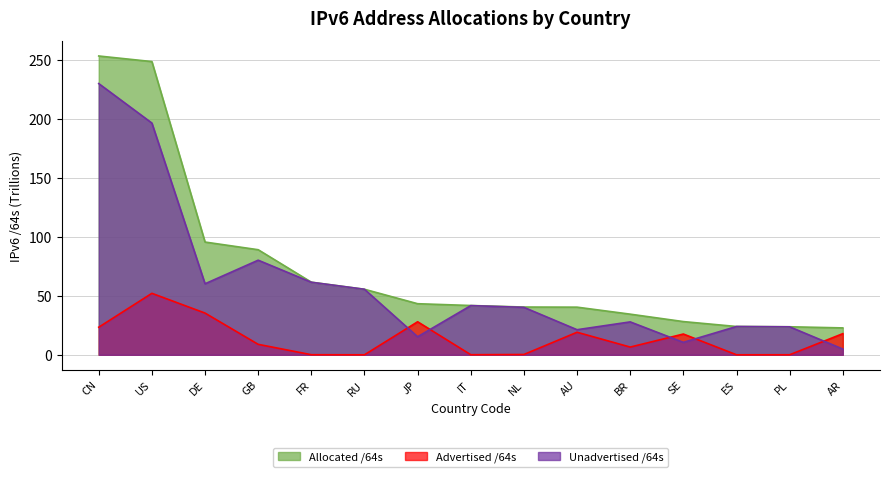

Reading right to left, transcribe all the data shown in this chart.

Allocated /64s: AR=22.8	PL=23.8	ES=24.0	SE=28.2	BR=34.5	AU=40.4	NL=40.5	IT=41.8	JP=43.3	RU=55.6	FR=61.6	GB=89.2	DE=95.7	US=248.8	CN=253.5
Advertised /64s: AR=17.9	PL=0.0	ES=0.0	SE=17.6	BR=6.6	AU=19.1	NL=0.3	IT=0.1	JP=28.0	RU=0.0	FR=0.1	GB=8.9	DE=35.4	US=52.2	CN=23.4
Unadvertised /64s: AR=4.9	PL=23.7	ES=24.0	SE=10.6	BR=27.9	AU=21.3	NL=40.3	IT=41.7	JP=15.3	RU=55.6	FR=61.6	GB=80.3	DE=60.3	US=196.6	CN=230.1